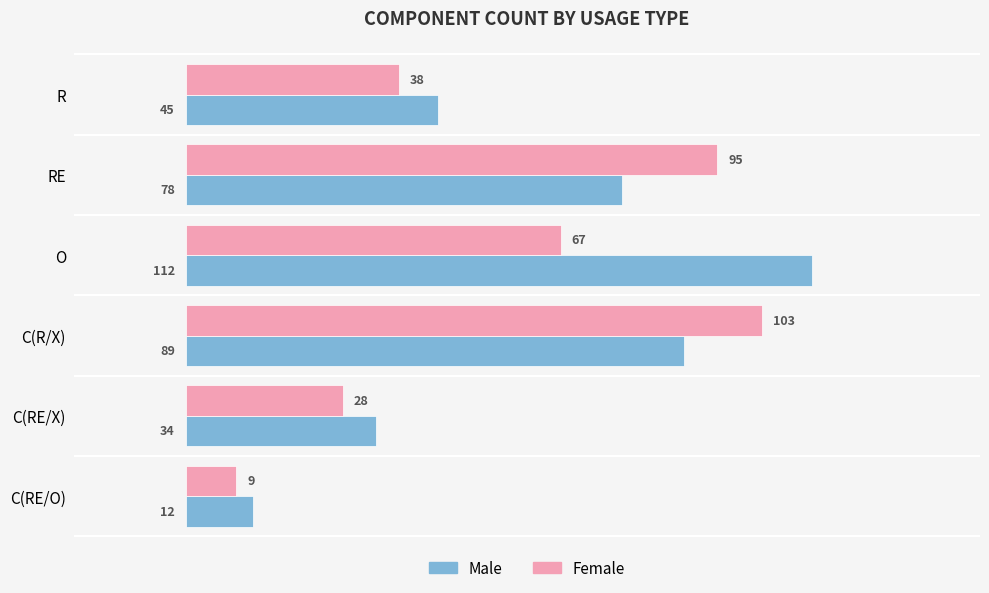

Which series has the widest spread of values?

Male